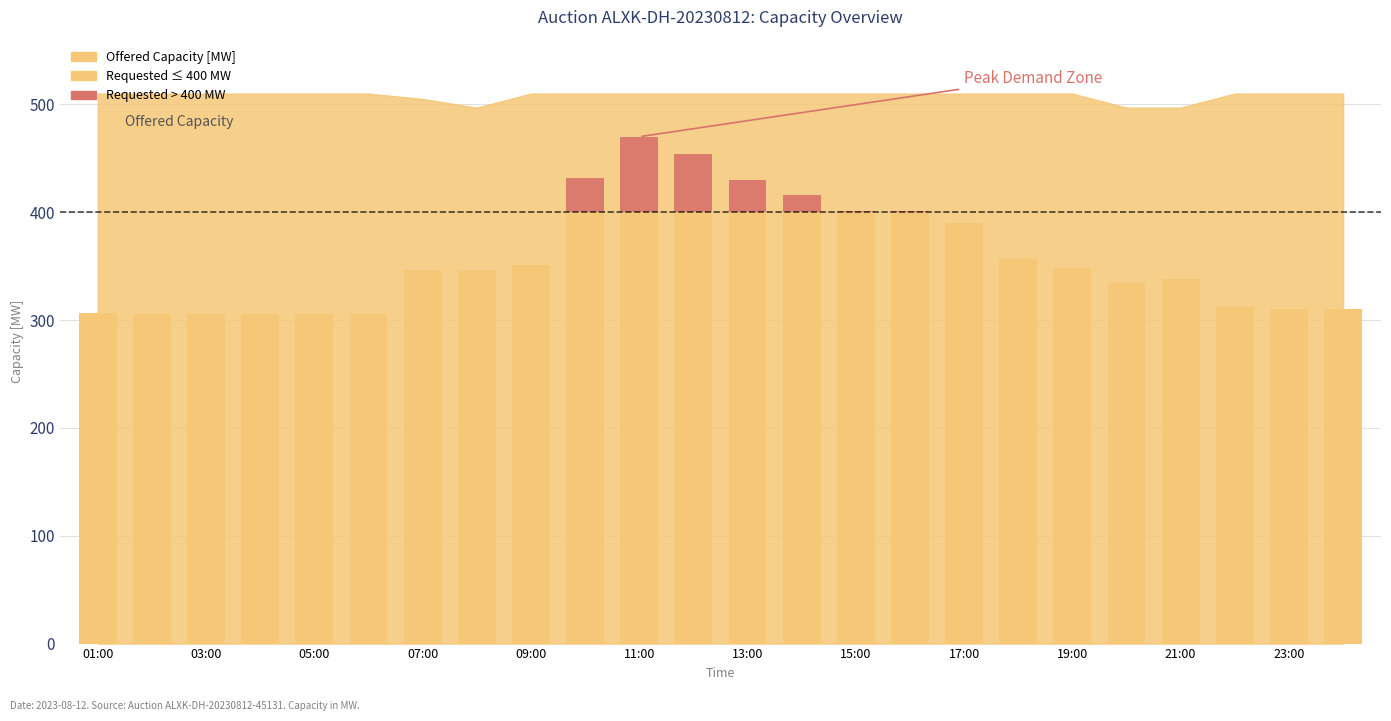

At which category is the sum across all series the highest?

11:00